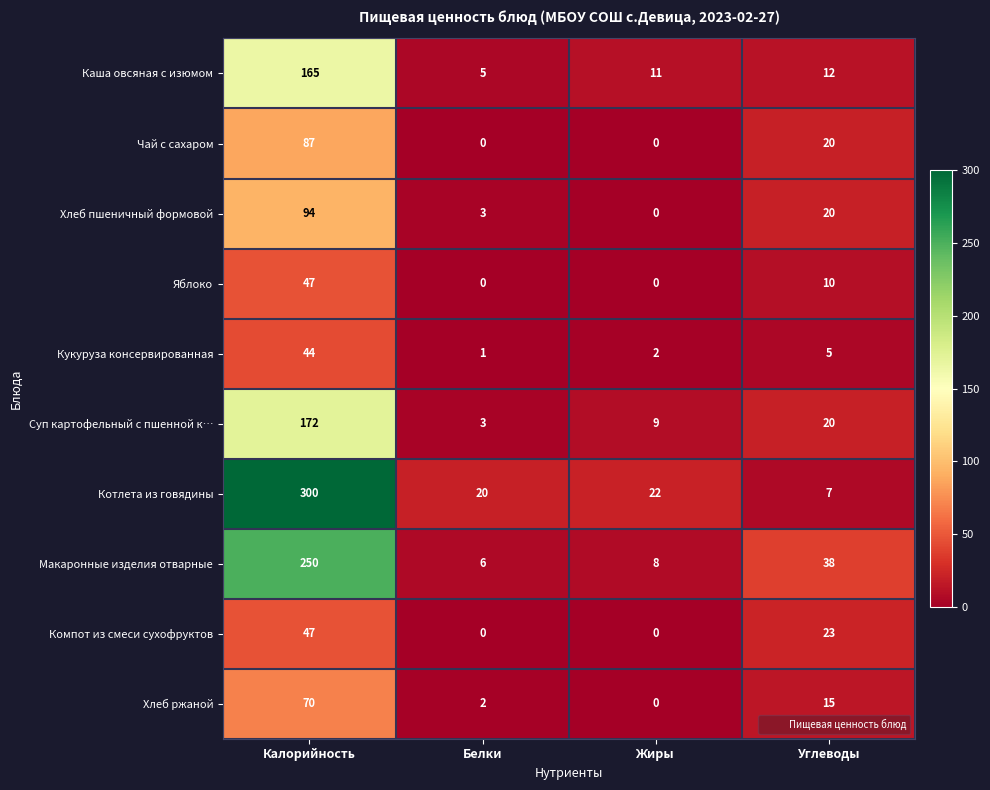

Which series has the largest total across all categories?

Котлета из говядины